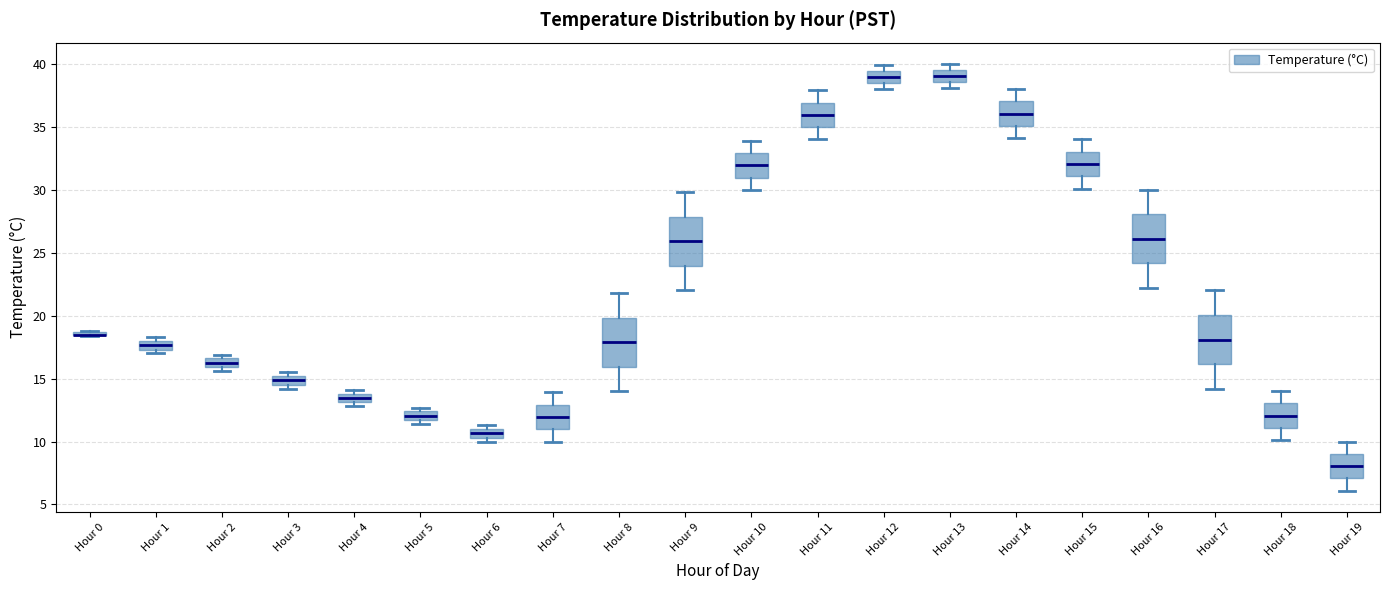

Where does the upper whisker of the box for Hour 19 end on the y-axis? The values are not printed on the chart, so give them approximately, as read against the axis.

10.0